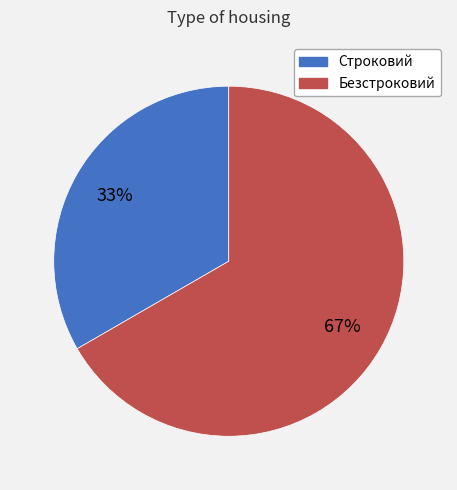

True or false: Строковий accounts for 33% of the total.

True